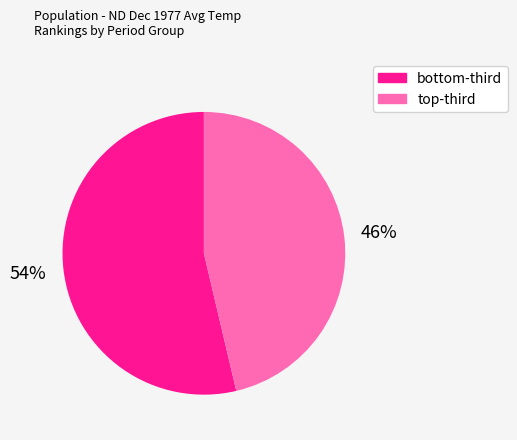

Rank the categories by value from highest to lowest.

bottom-third, top-third